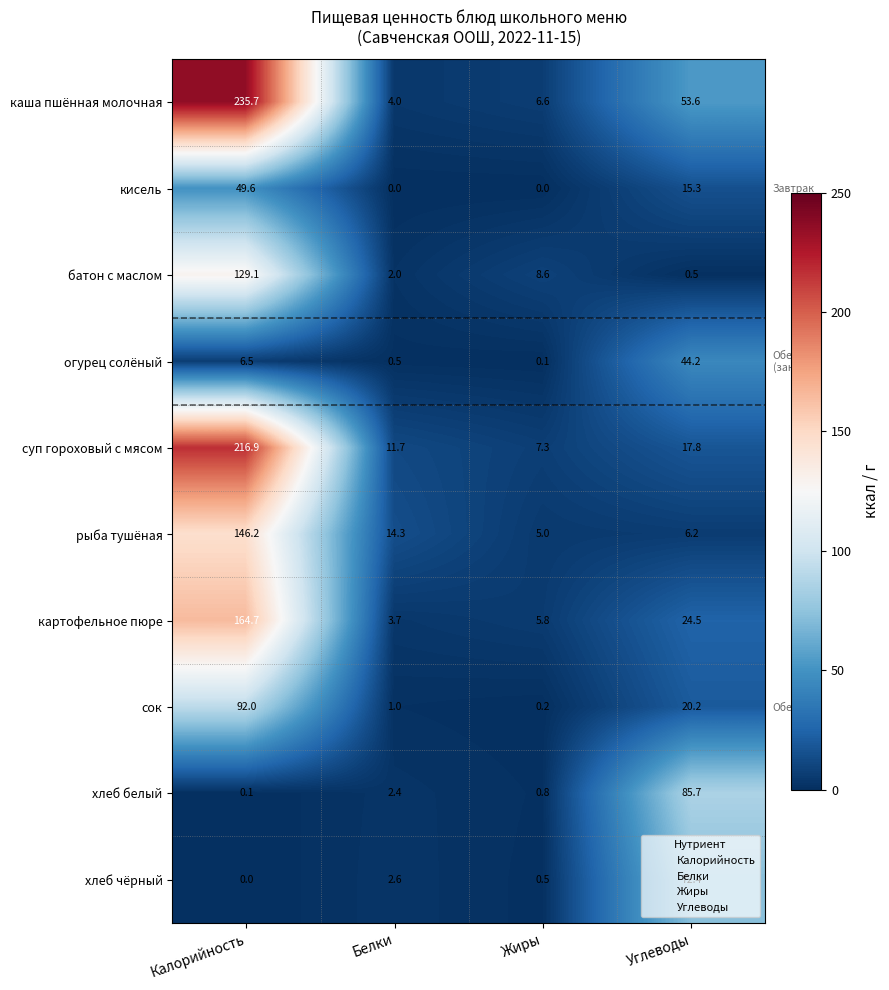

What is the total value across all series at Углеводы?

340.4